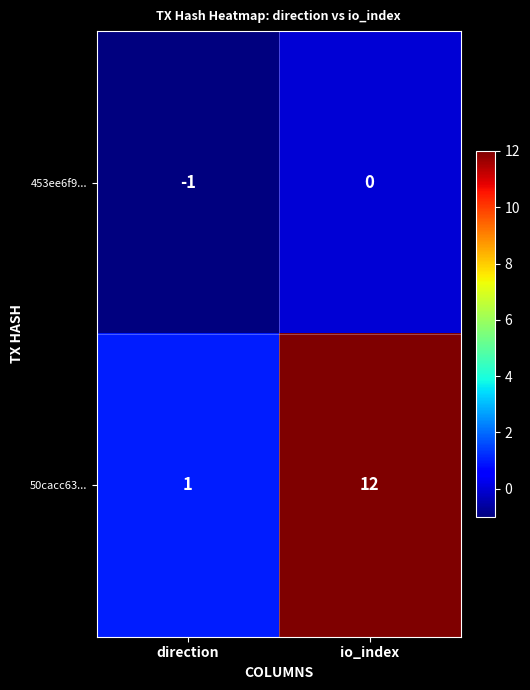

True or false: 50cacc63... has a value of 12 at io_index.

True